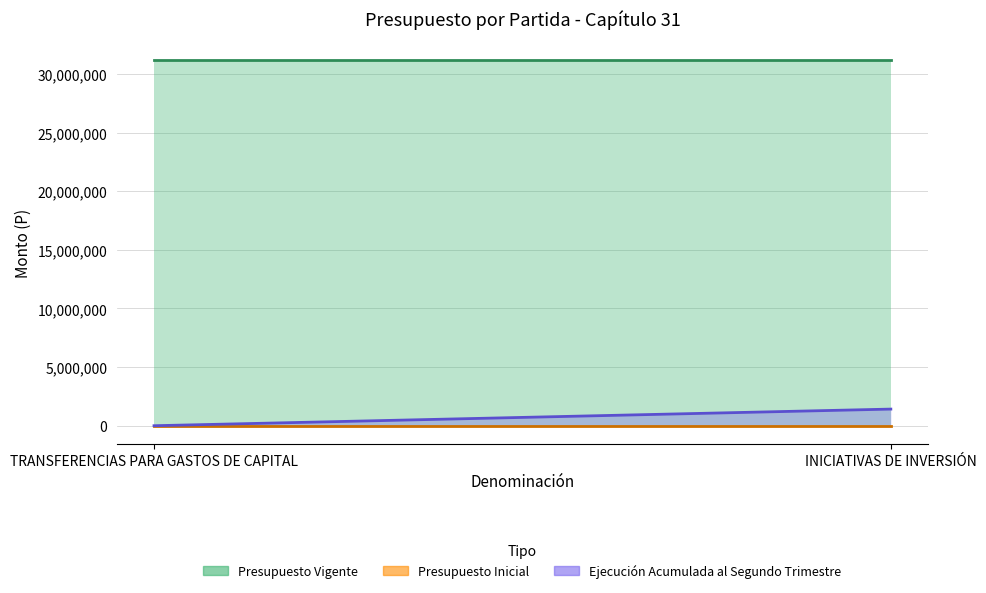

Which series has the largest range (max minus min)?

Ejecución Acumulada al Segundo Trimestre